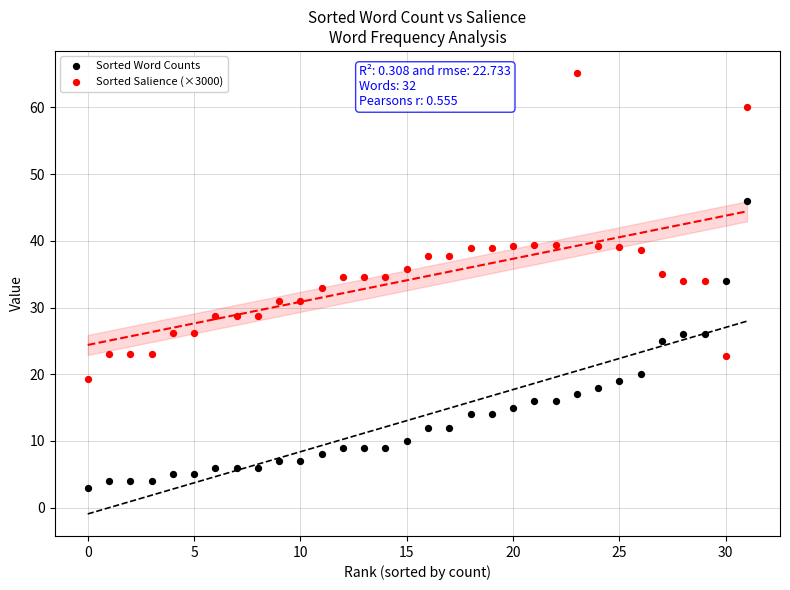

Which series reaches the minimum Y coordinate?

Sorted Word Counts